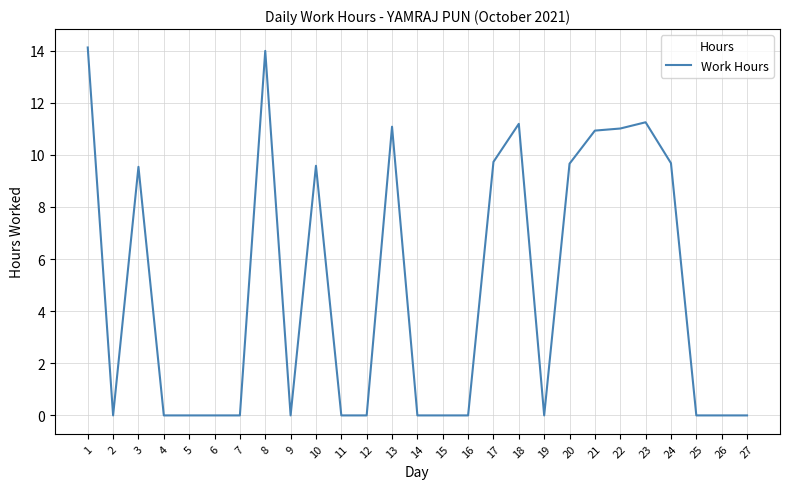

What is the sum of the values at 12 and 21?

10.9